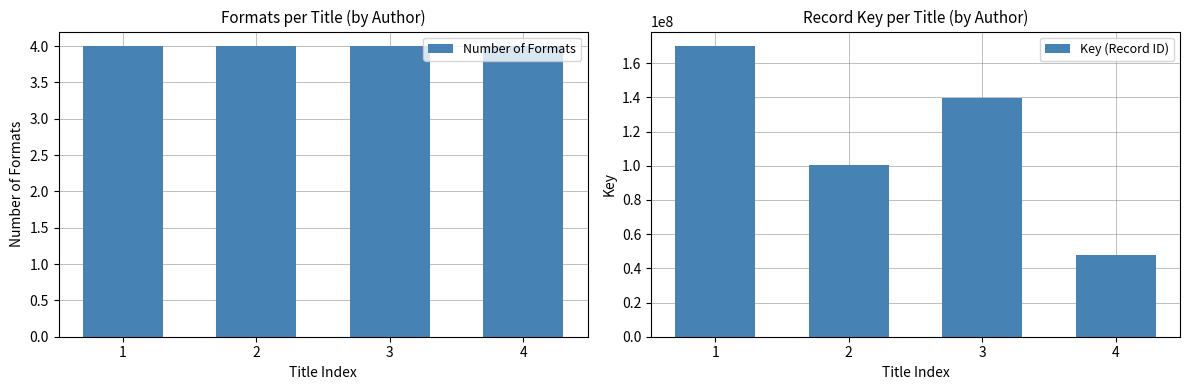

Which series changed the most between 1 and 4?

Key (Record ID)